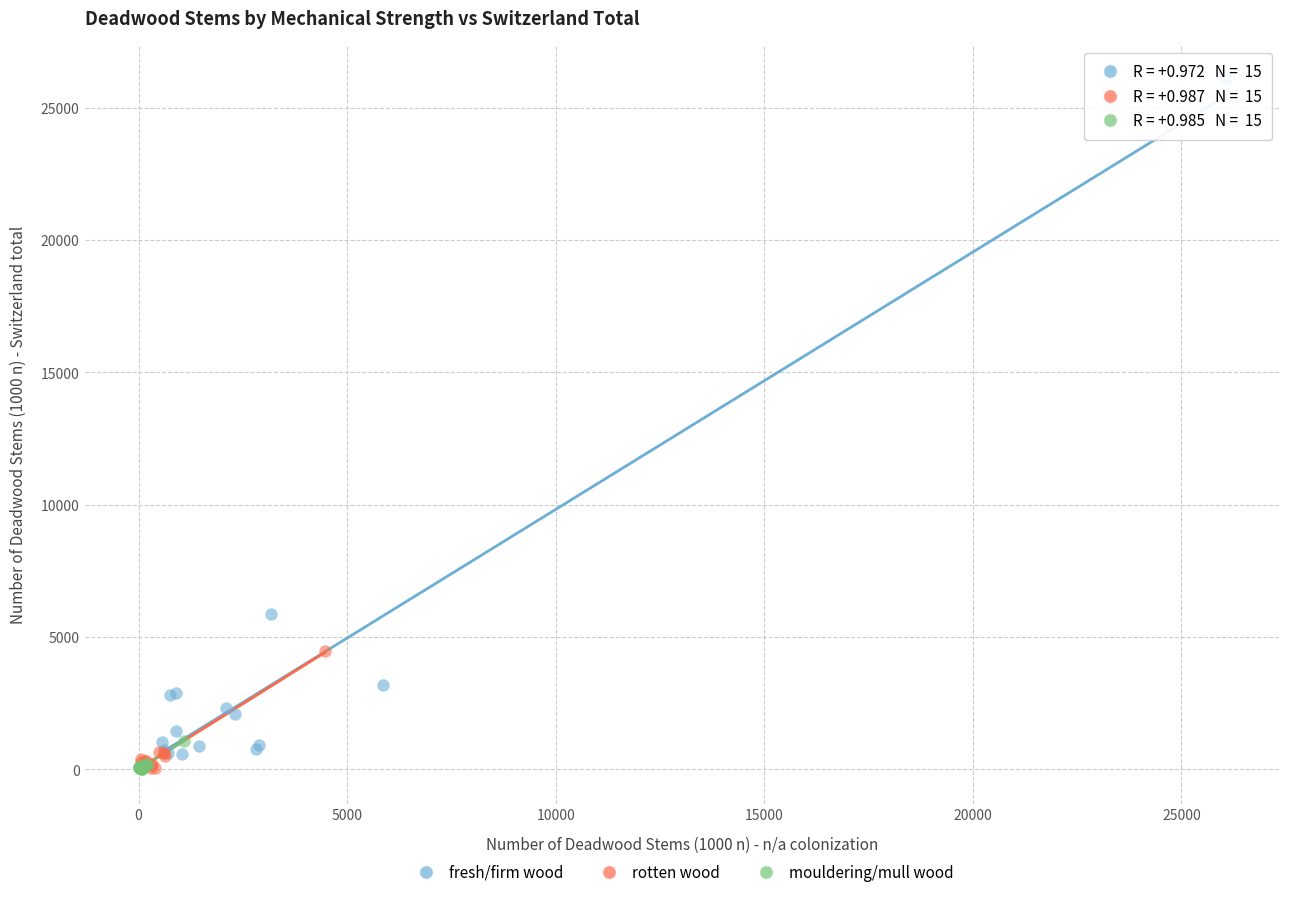

Which series has the largest Y range (max minus min)?

fresh/firm wood